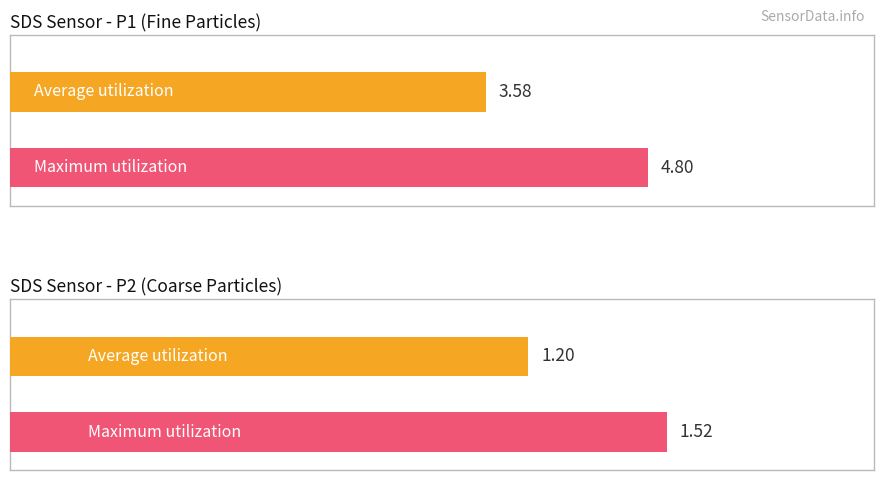

What is the average value of the SDS_P2 series?

1.2